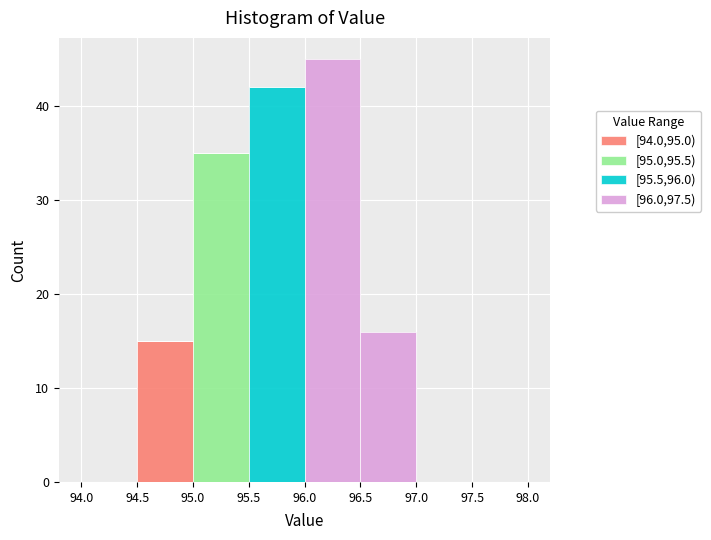

Reading left to right, transcribe this chart: for each stacked bar, give the range it covers on the x-axis and its total height. The values are not printed on the chart, so give them approximately, as read against the axis.

94.0 to 94.5: 0
94.5 to 95.0: 15
95.0 to 95.5: 35
95.5 to 96.0: 42
96.0 to 96.5: 45
96.5 to 97.0: 16
97.0 to 97.5: 0
97.5 to 98.0: 0